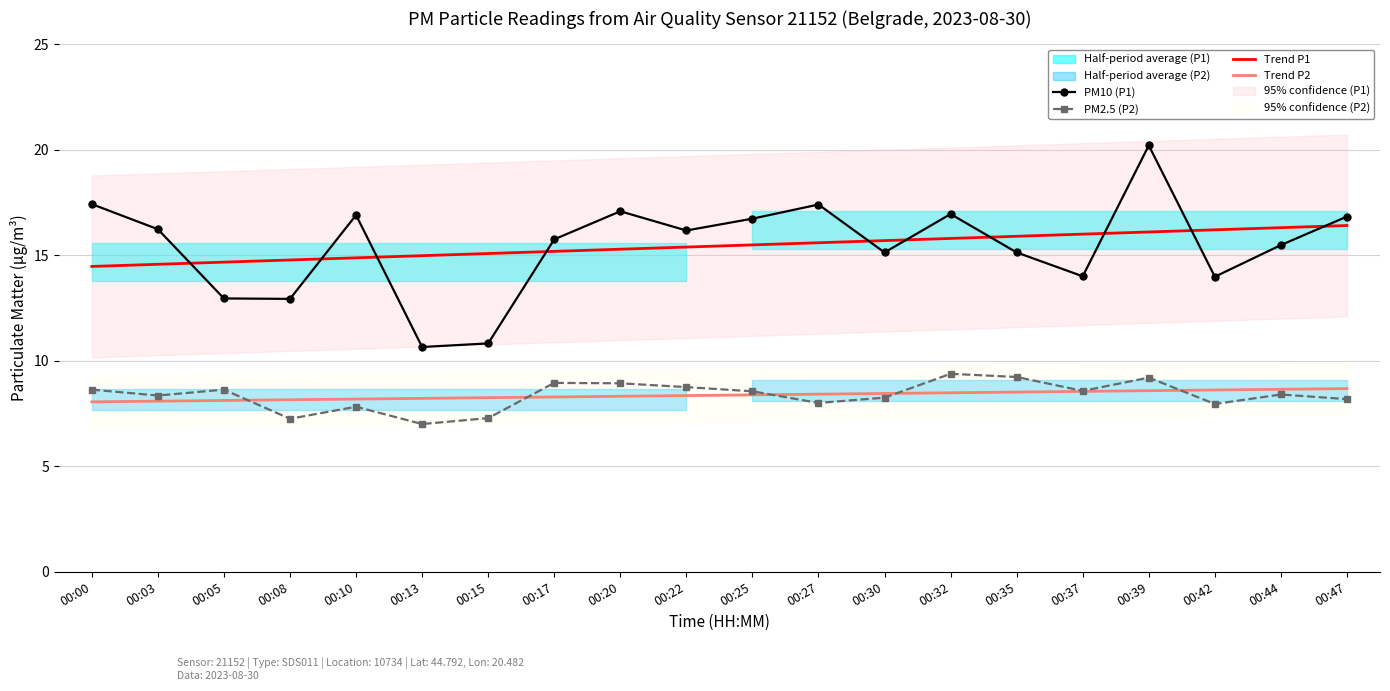

Which category has the lowest value in the Trend P2 series?

00:00